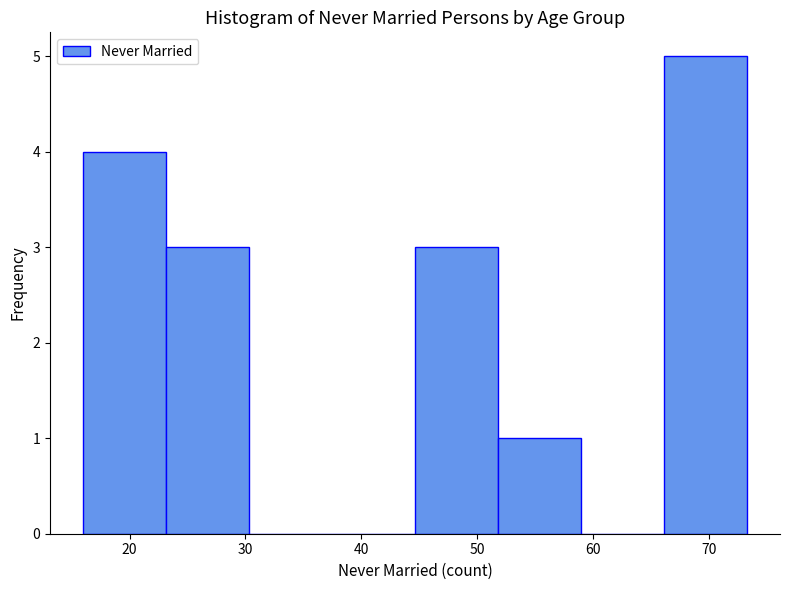

What is the height of the bar covering 66 to 73 on the x-axis? Neither the bar edges nor the heights are printed on the chart, so give them approximately, as read against the axes.

5